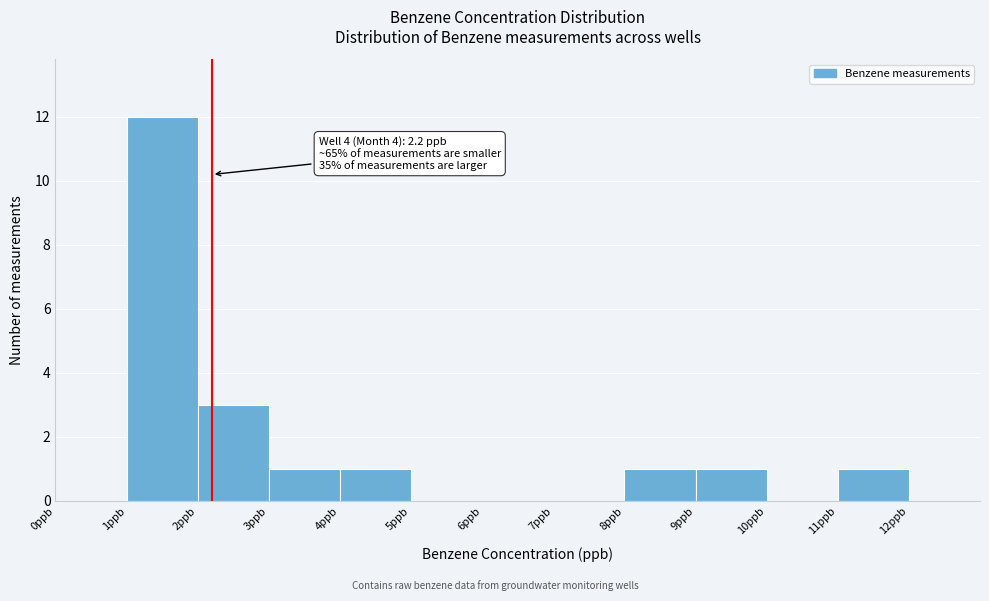

Over which range of the x-axis is the bar tallest?

1 to 2